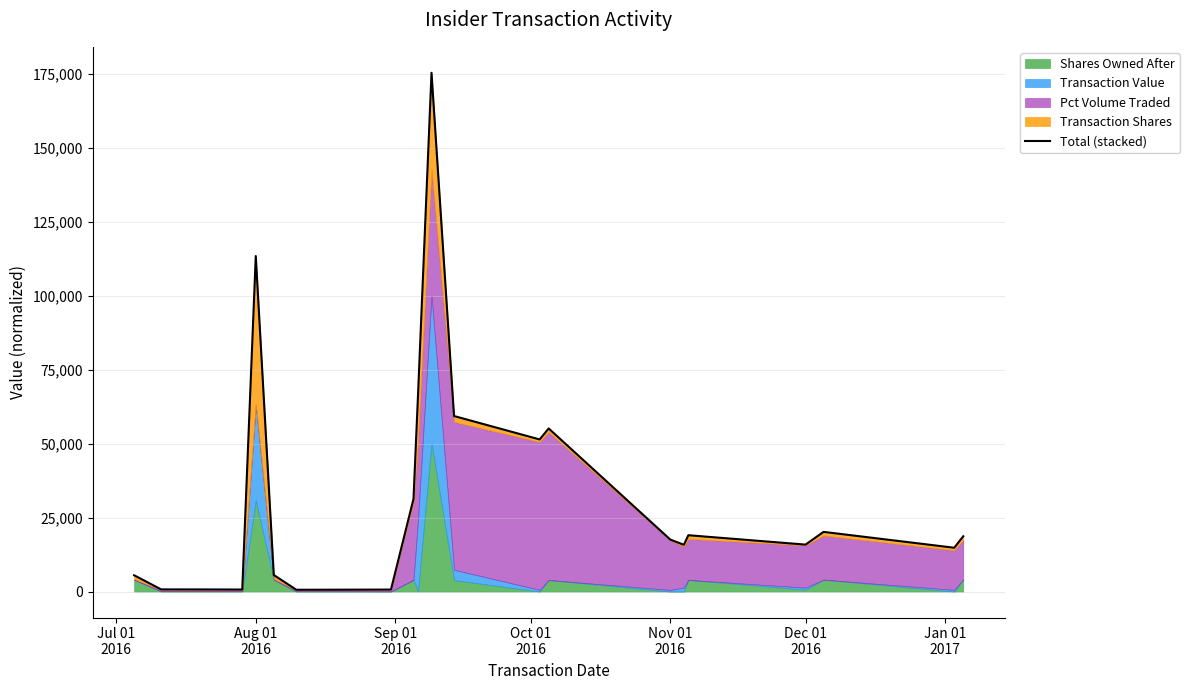

Does the chart display data point markers on the line(s)?

No